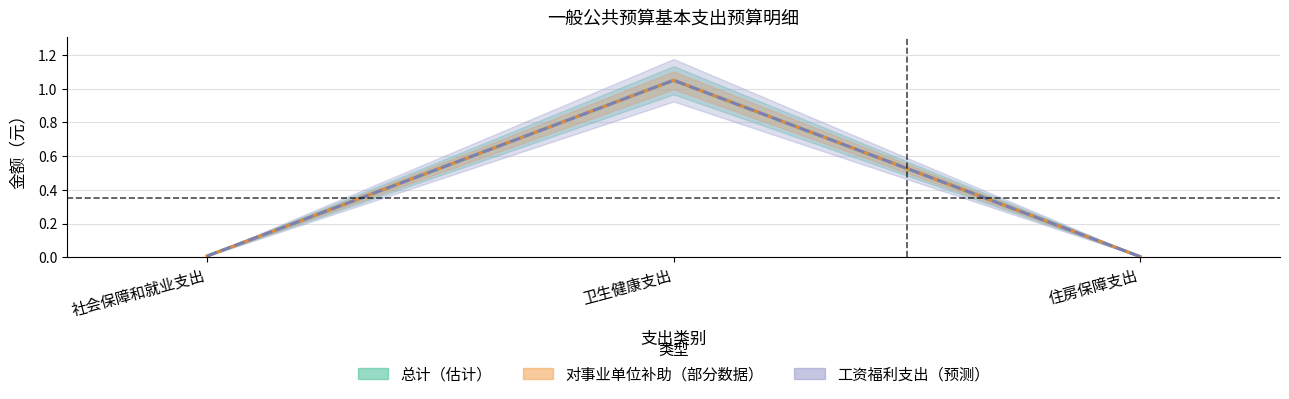

What is the label of the 3rd point from the right?

社会保障和就业支出